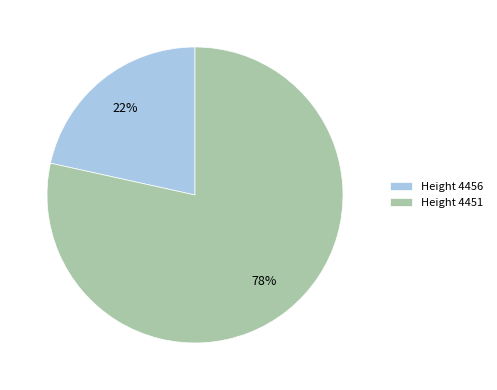

Which has a higher value, Height 4456 or Height 4451?

Height 4451